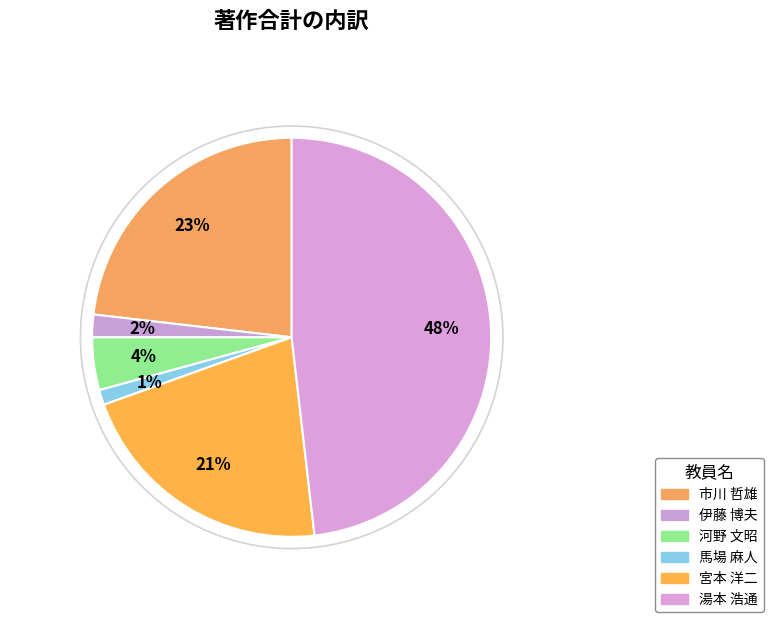

Is there any slice that represents more than half of the pie?

No